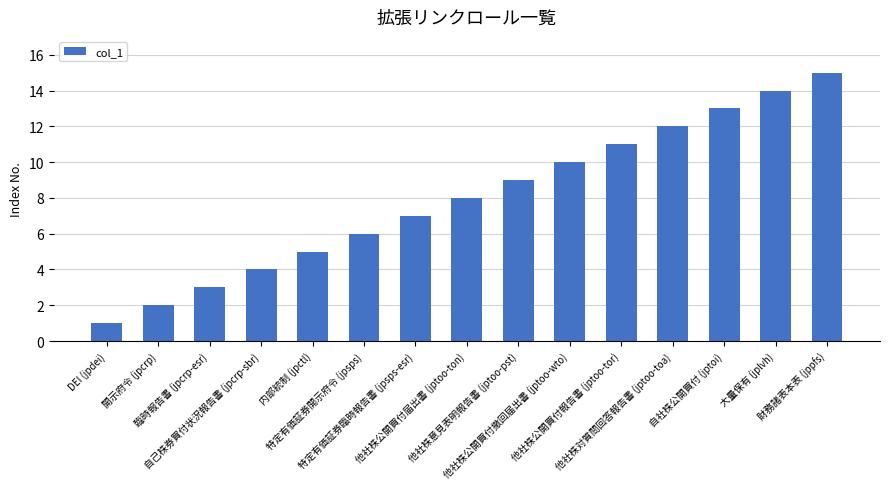

Reading left to right, transcribe all the data shown in this chart.

1	2	3	4	5	6	7	8	9	10	11	12	13	14	15